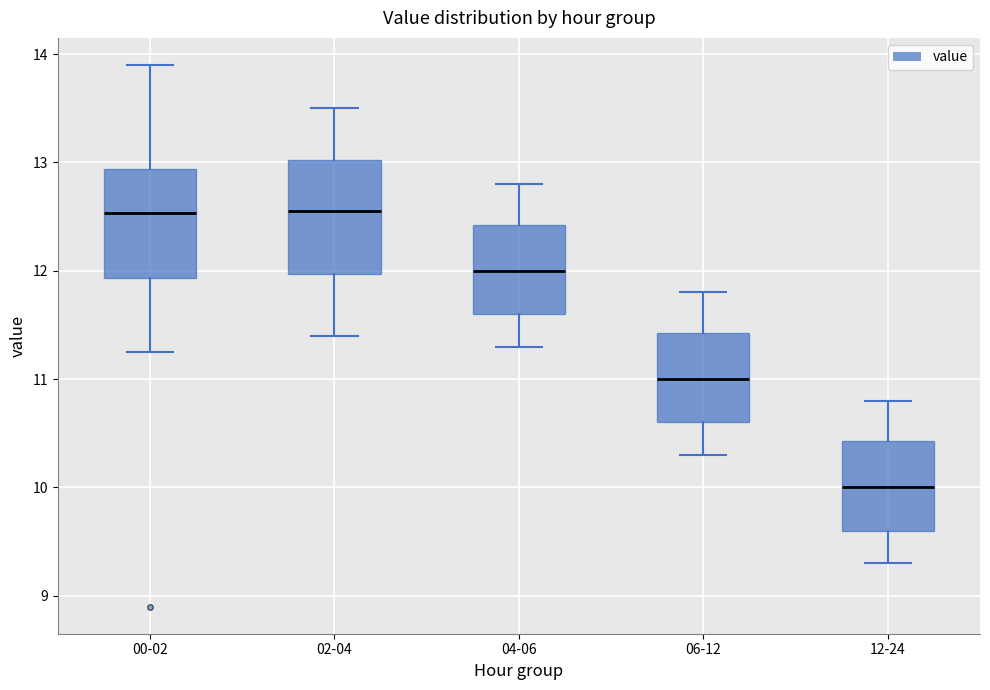

Reading left to right, transcribe this box plot: for each box, give where its median line is, the range the box spans, and where its two whiskers end, as read against the y-axis. The values are not printed on the chart, so give them approximately, as read against the axis.

00-02: median 12.5, box 11.9 to 12.9, whiskers 11.3 to 13.9
02-04: median 12.6, box 12.0 to 13.0, whiskers 11.4 to 13.5
04-06: median 12.0, box 11.6 to 12.4, whiskers 11.3 to 12.8
06-12: median 11.0, box 10.6 to 11.4, whiskers 10.3 to 11.8
12-24: median 10.0, box 9.6 to 10.4, whiskers 9.3 to 10.8